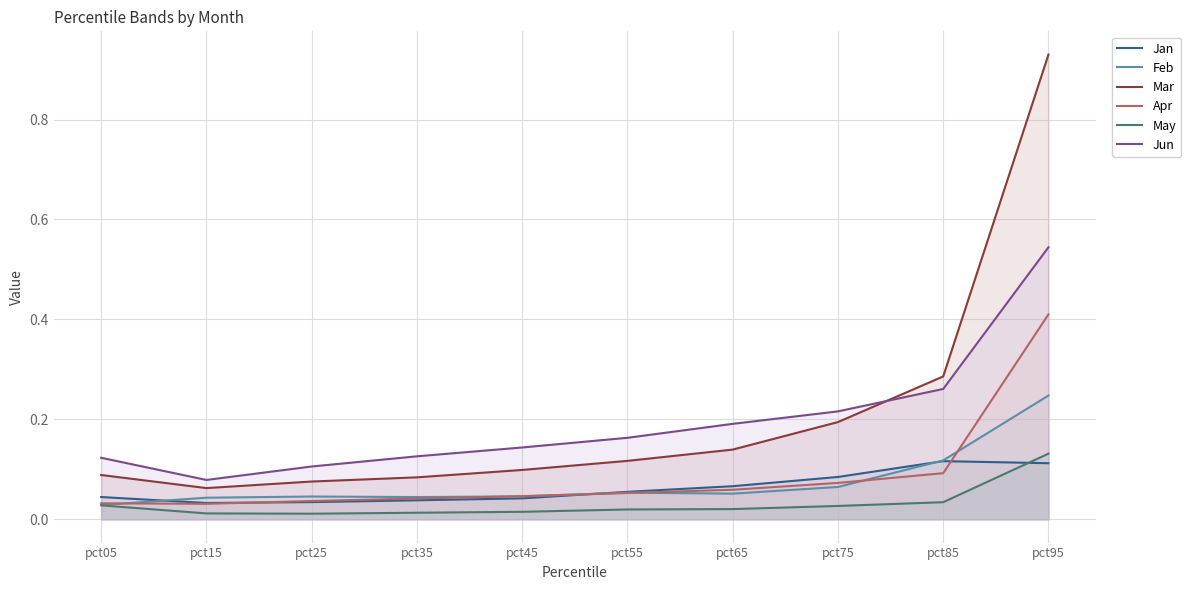

At which category is the sum across all series the highest?

pct95